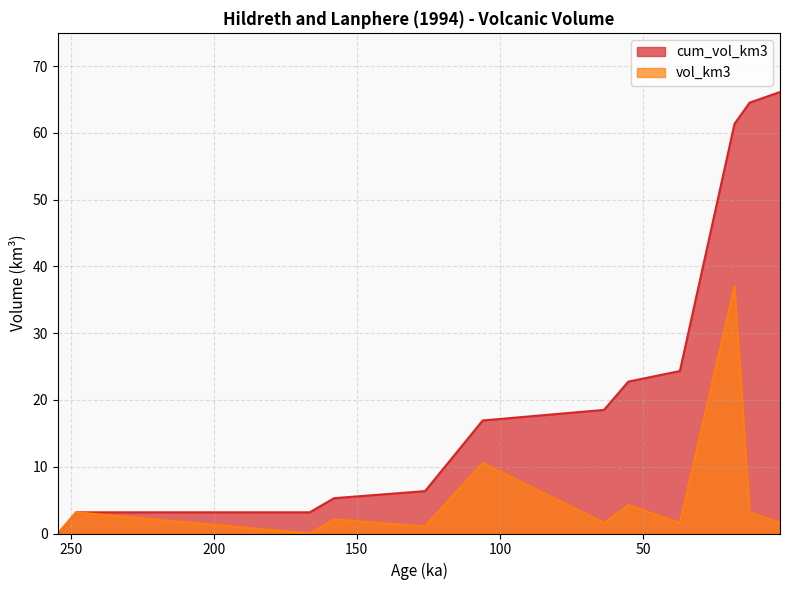

What is the label of the 6th point from the left?

106.0070671